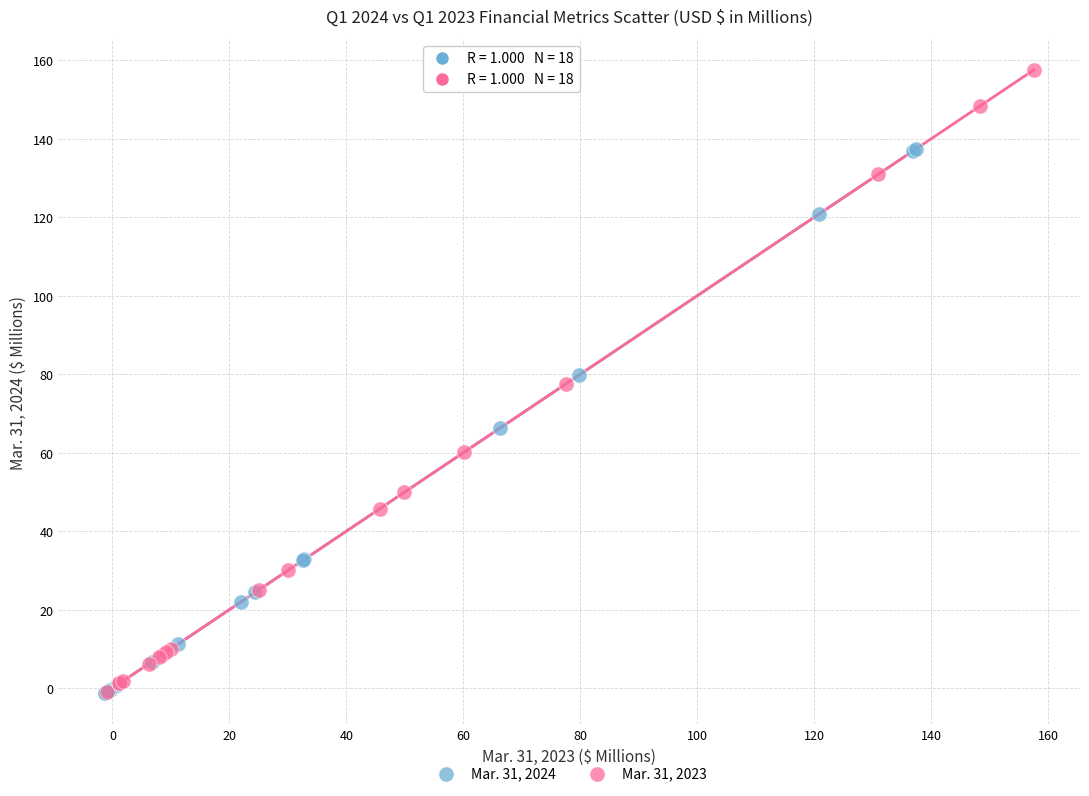

Which series reaches the maximum Y coordinate?

Mar. 31, 2023